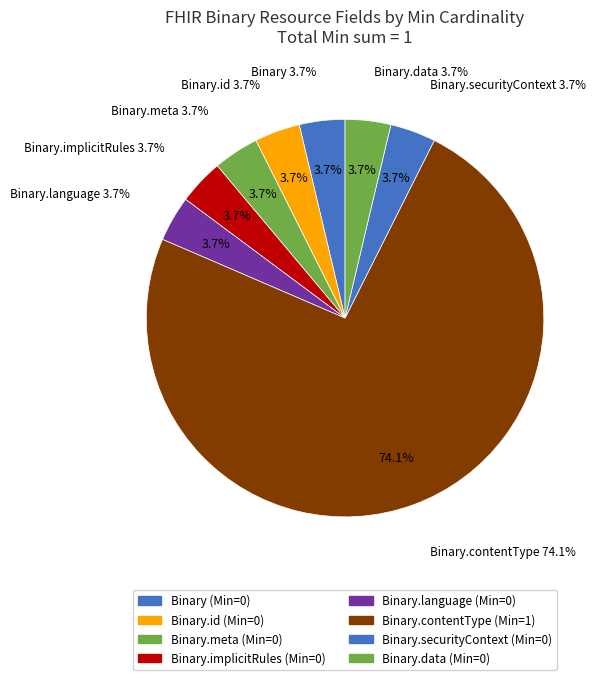

Rank the categories by value from lowest to highest.

Binary, Binary.id, Binary.meta, Binary.implicitRules, Binary.language, Binary.securityContext, Binary.data, Binary.contentType